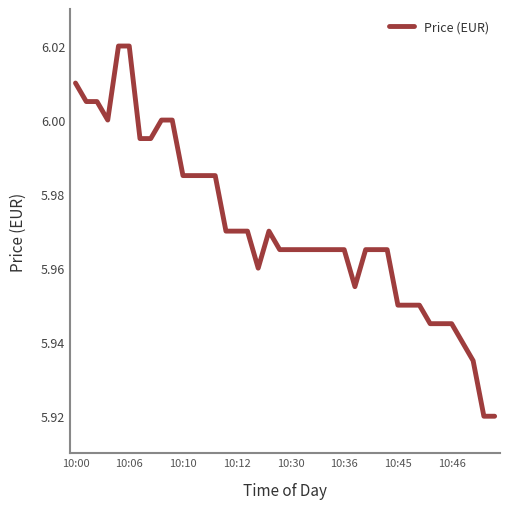

Does the chart have visible grid lines?

No